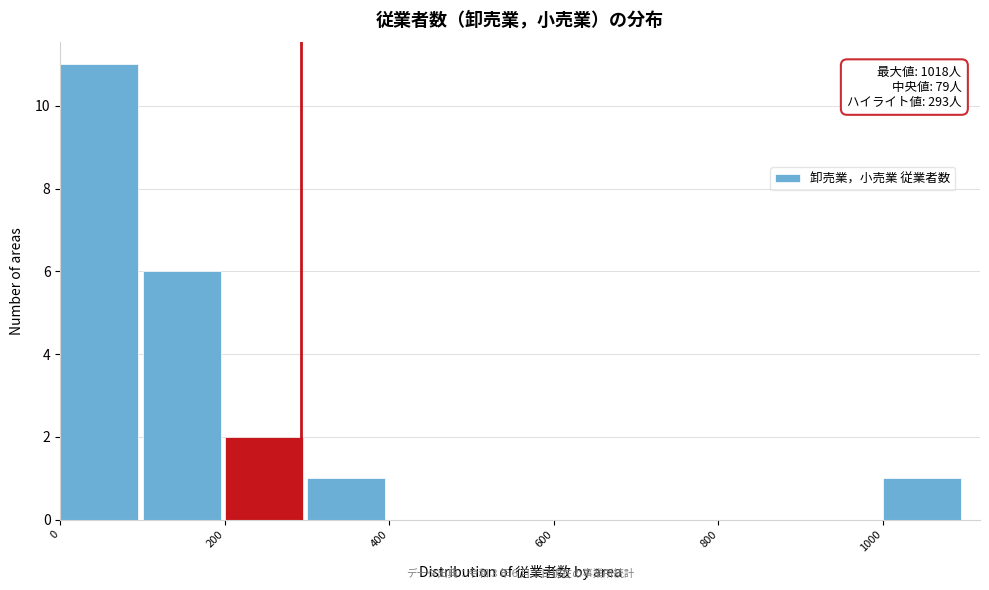

Over which range of the x-axis is the bar tallest?

0 to 100